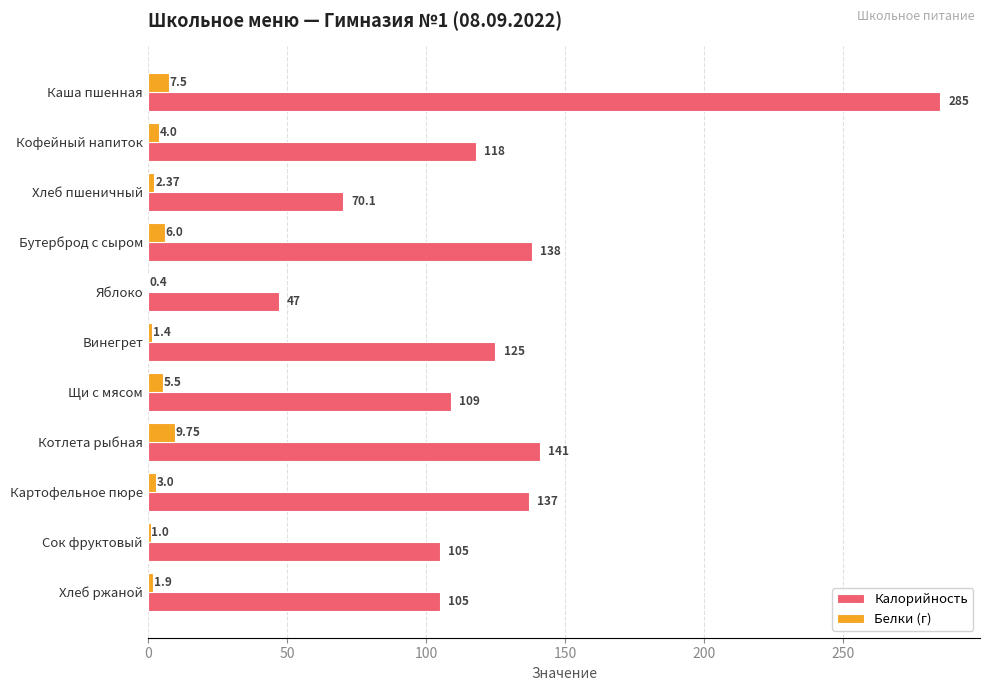

Which series has the largest total across all categories?

Калорийность